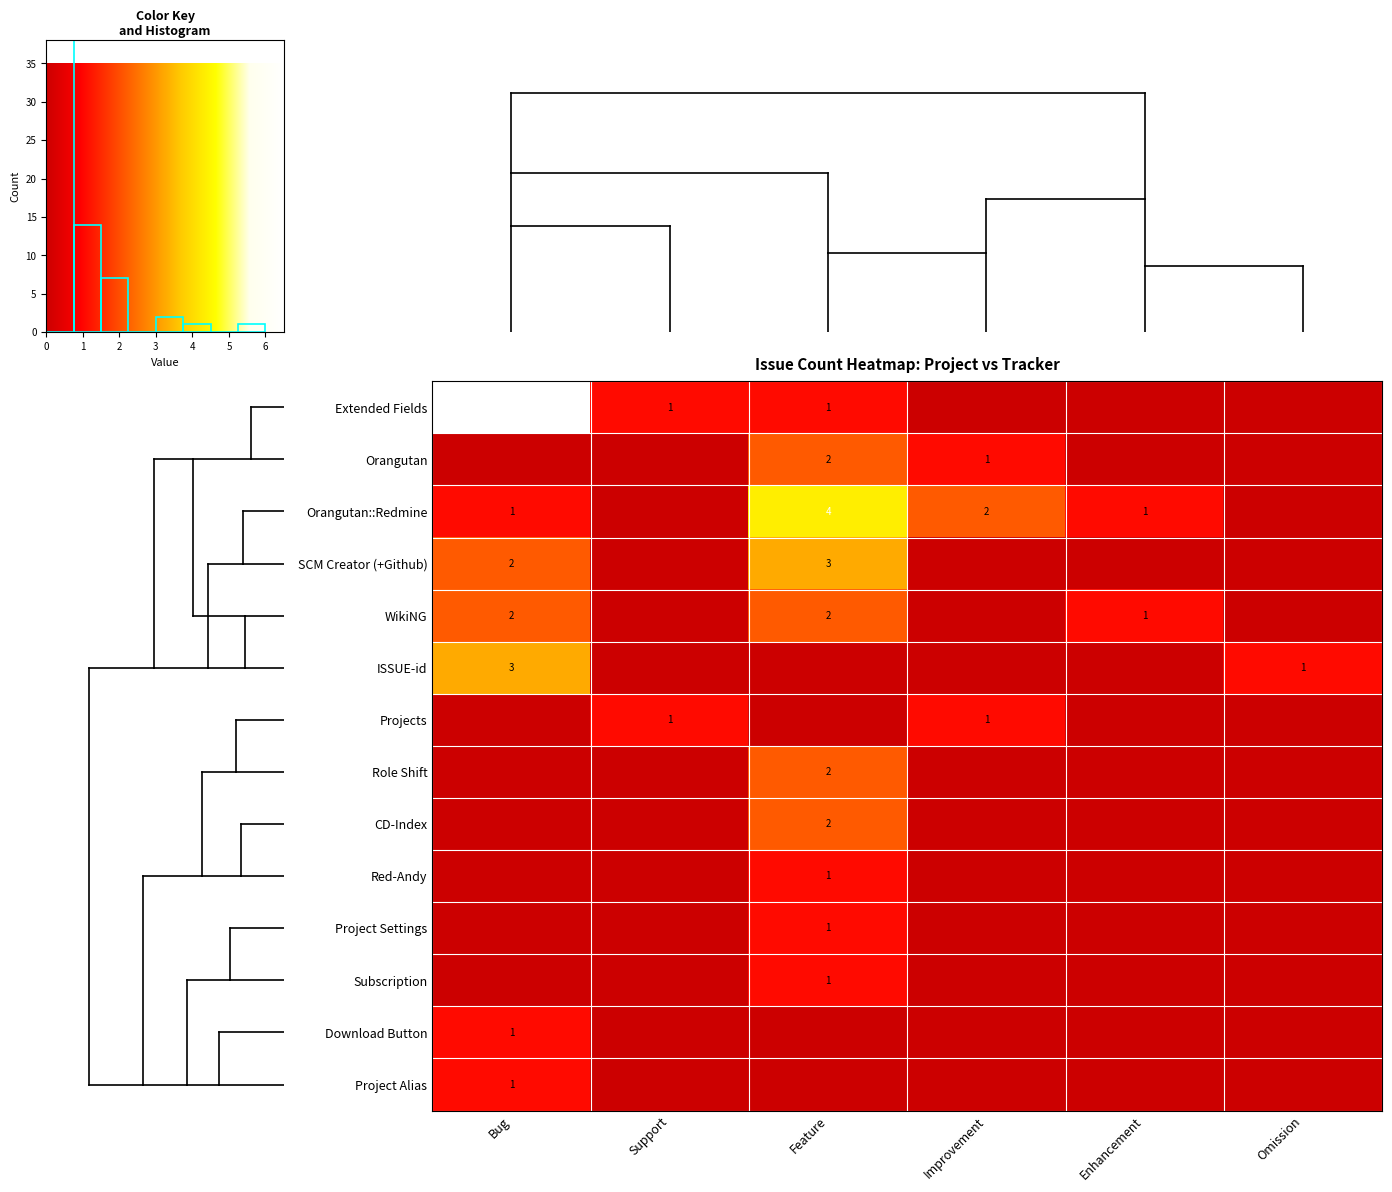

The value of Orangutan at Improvement is 1. True or false?

True